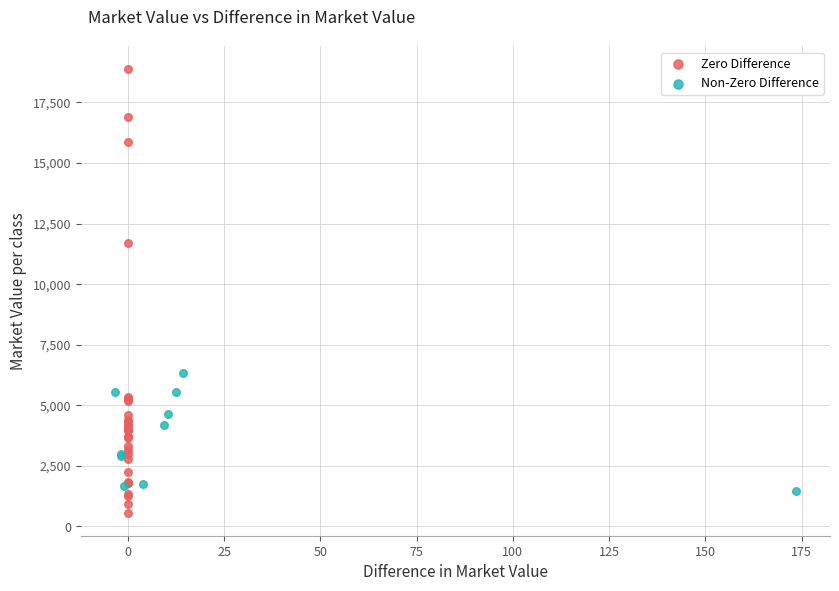

Which series contains the lowest Y value?

Zero Difference